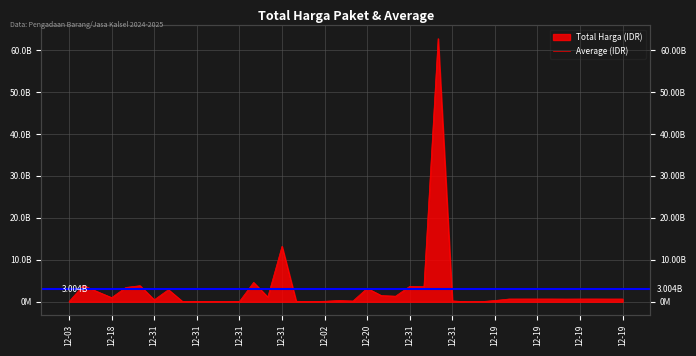

Reading left to right, extract all data points from this chart.

58272000	3889401600	2389735200	984972000	3410174400	3827760000	464445888	2878800000	36778000	29000000	29000000	8550000	53000000	4613012370	1128000000	13217400000	116160000	58080000	116160000	294713880	177912000	3204000000	1470600000	1329480000	3672000000	3588000000	62711350800	200000004	9386000	12015000	300000000	654000000	656400000	657000000	657000000	642000000	655500000	658500000	651000000	652500000